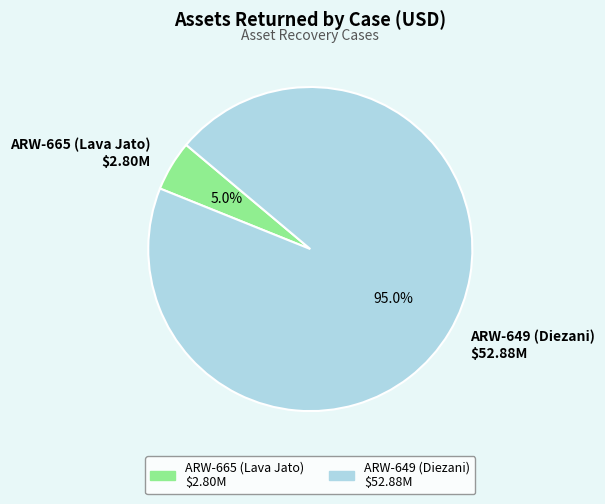

How many slices are in this pie chart?

2